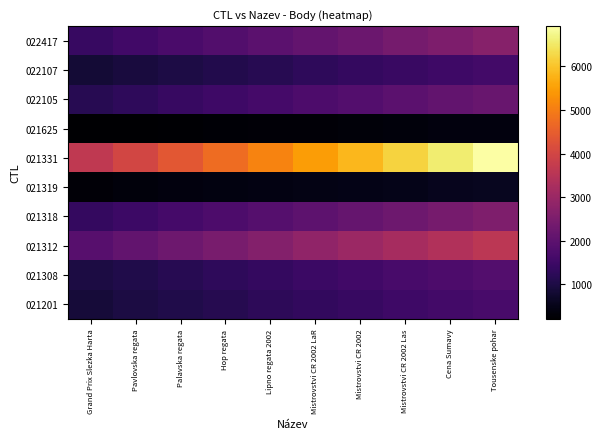

Between Pavlovska regata and Palavska regata, which is larger?

Palavska regata